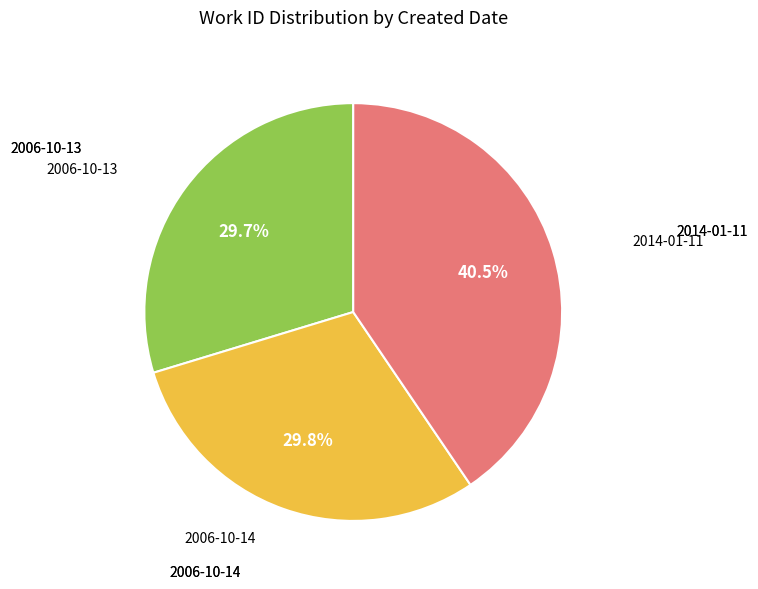

What percentage do 2006-10-14 and 2006-10-13 together represent?

59.5%